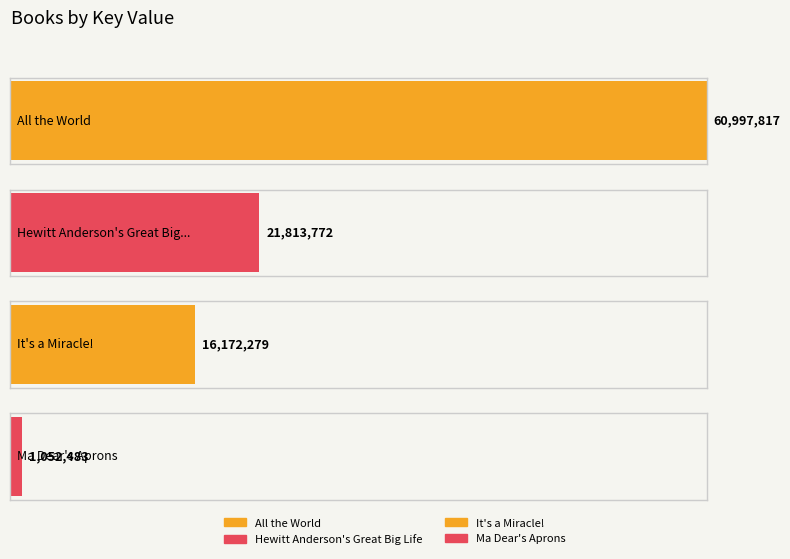

Are the bars grouped side by side (vs. stacked)?

No